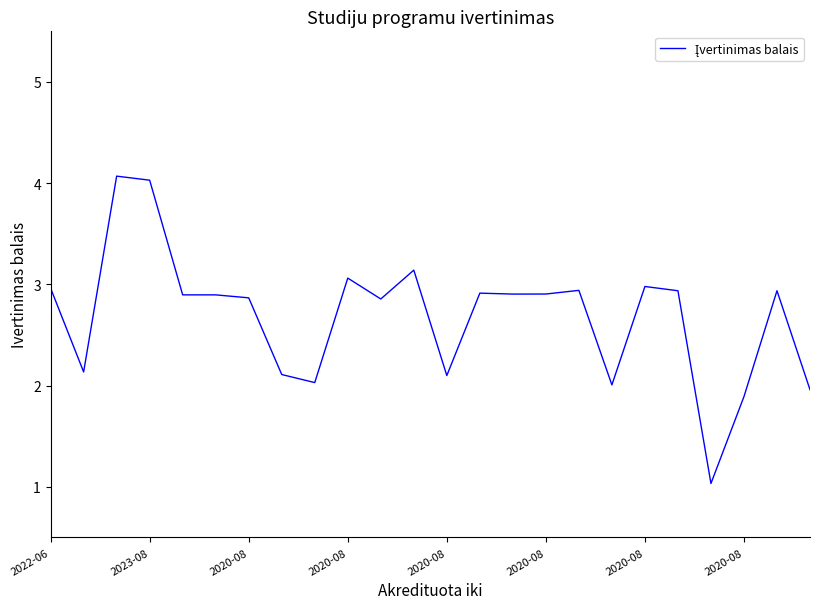

What is the difference between the maximum and minimum values?

3.0